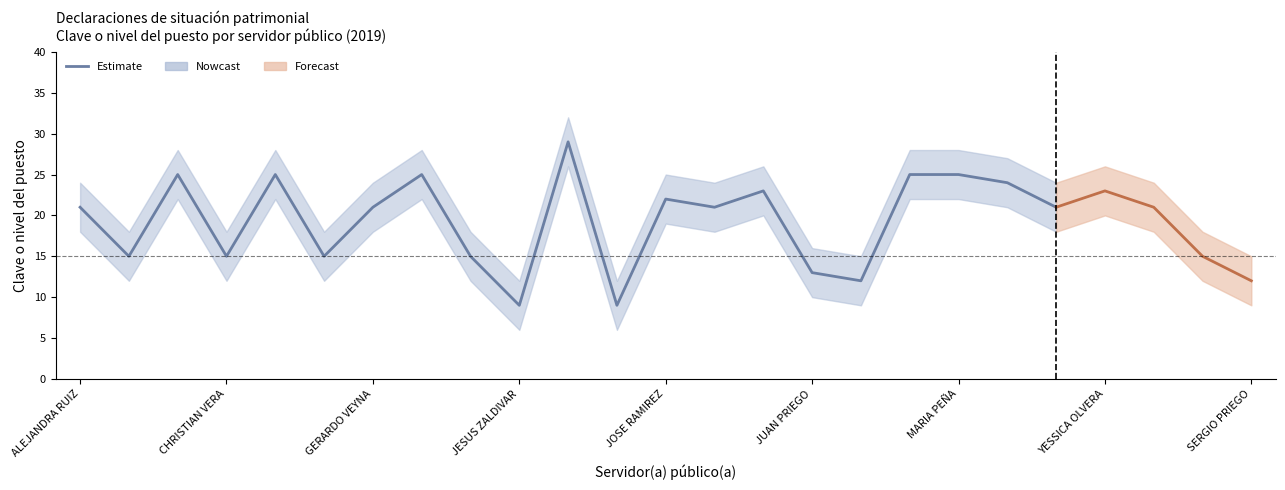

True or false: Clave o nivel del puesto and upper_bound intersect in this chart.

False